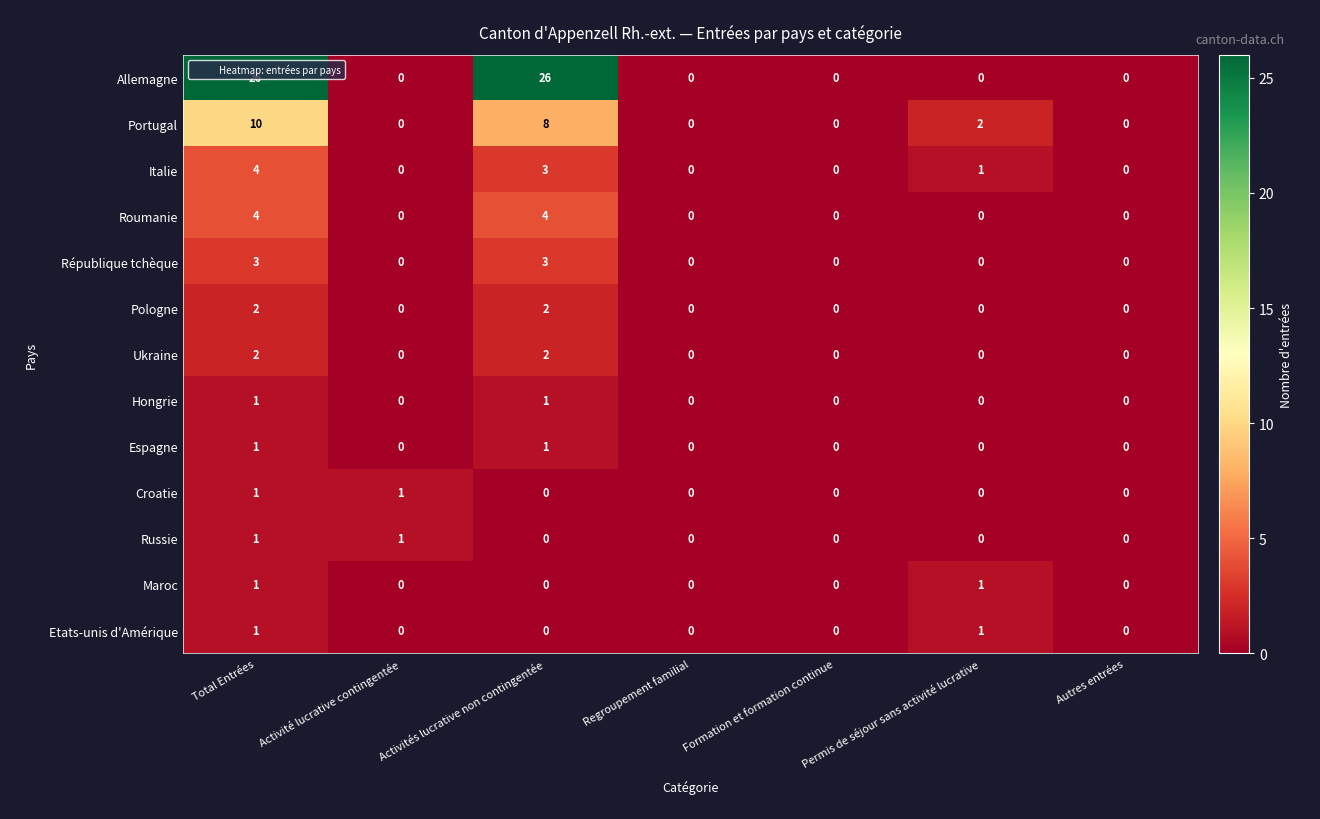

Count the number of data series in this chart.

13